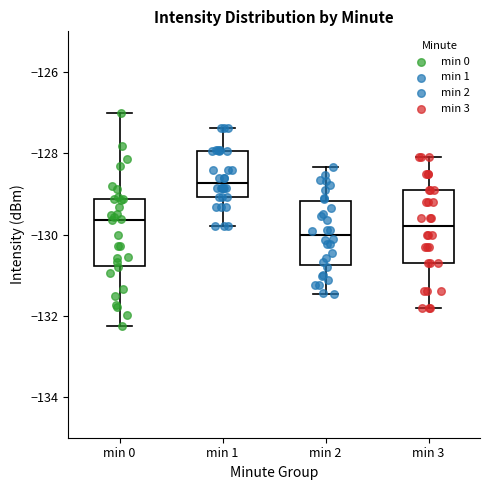

Where does the median line of the box for min 0 sit on the y-axis? The values are not printed on the chart, so give them approximately, as read against the axis.

-129.6